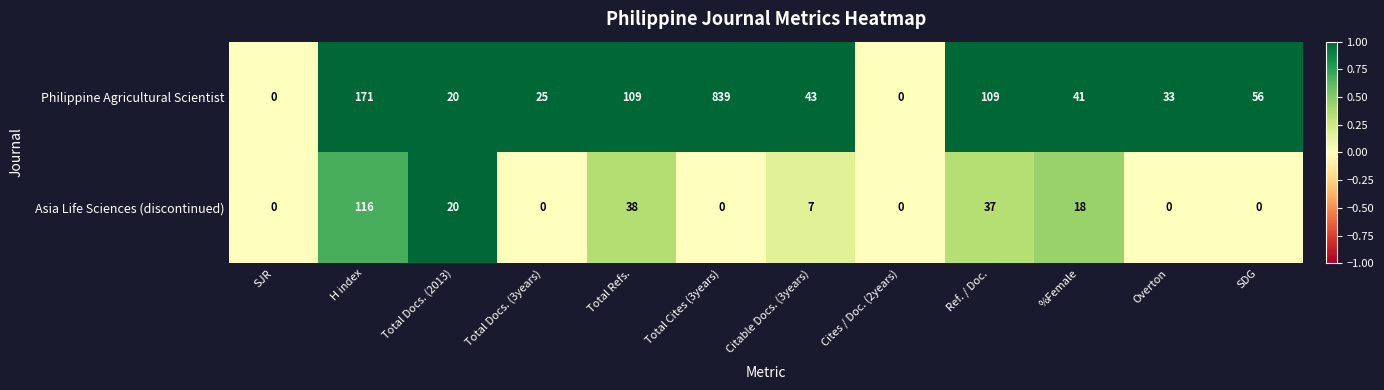

Which series has the largest range (max minus min)?

Philippine Agricultural Scientist